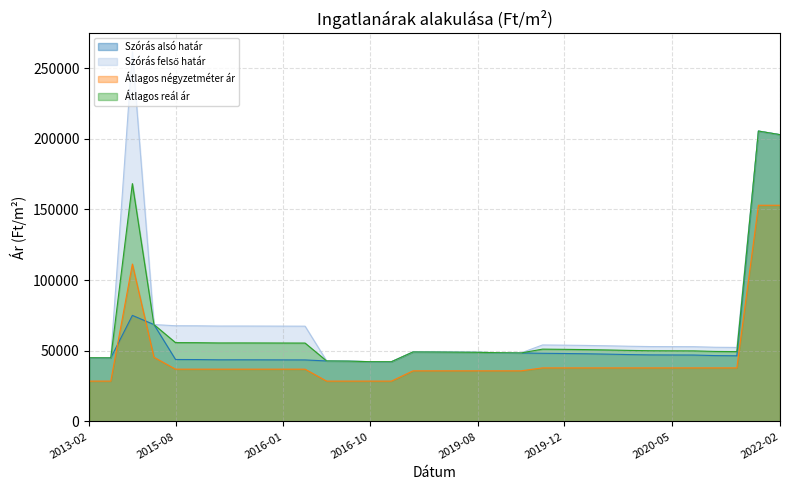

The value of Szórás alsó határ at 2020-05 is 47054. True or false?

True